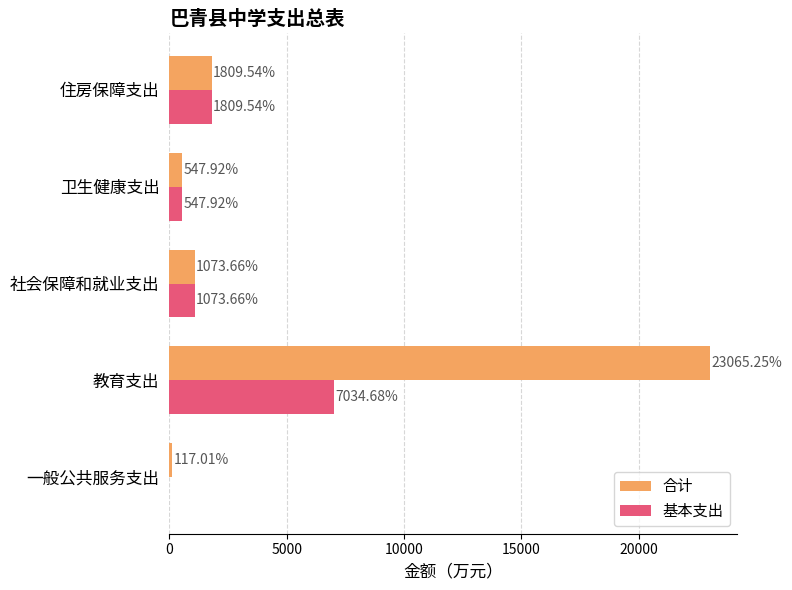

What is the sum of the 基本支出 values at 教育支出 and 卫生健康支出?

7582.6